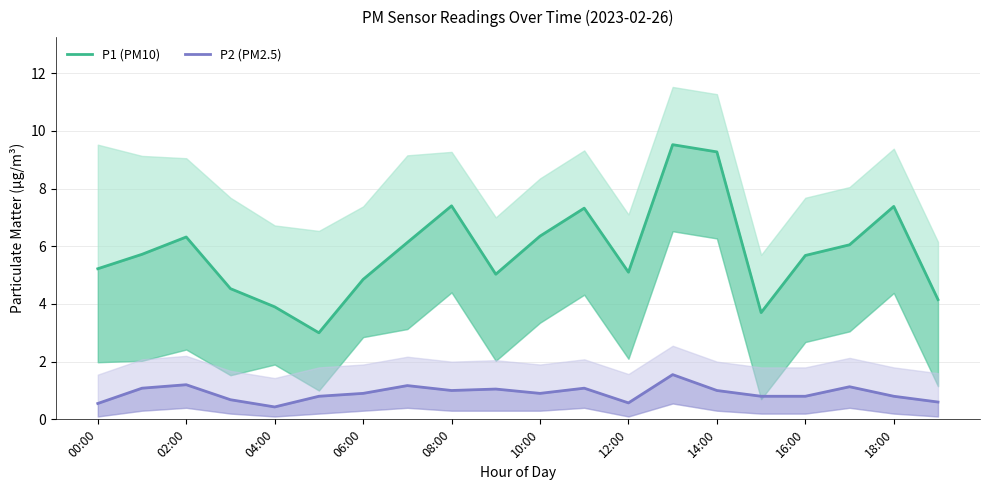

What are all the series names shown in the legend?

P1 (PM10), P2 (PM2.5)